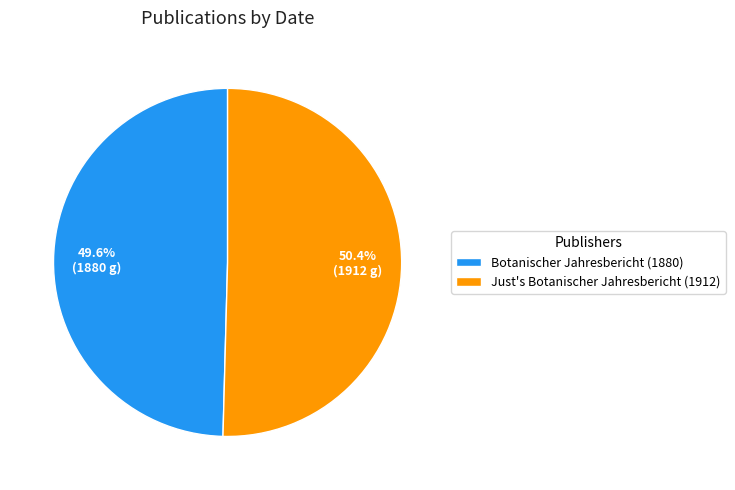

Count the number of slices in the pie.

2